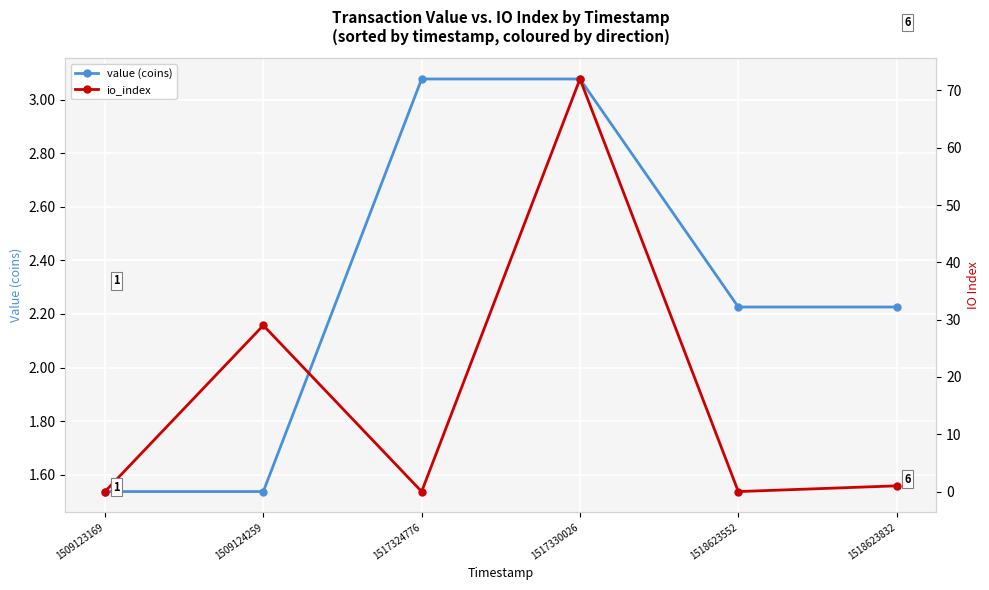

True or false: io_index has a value of 47.4 at 1517324776.

False